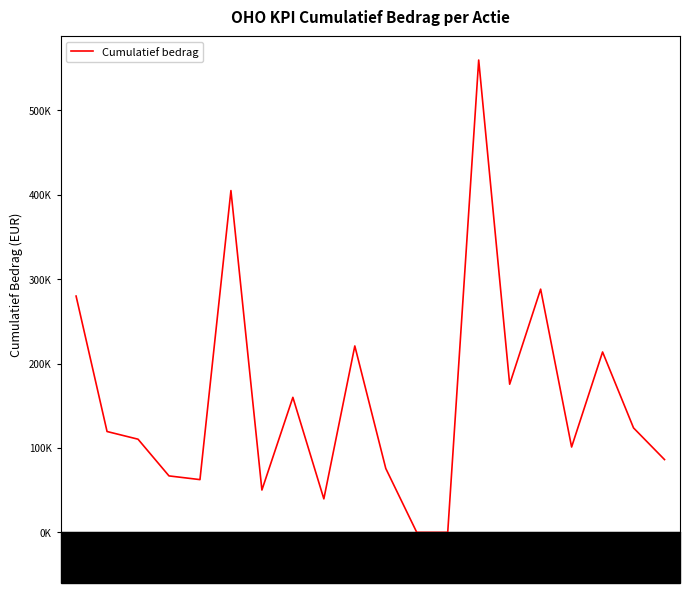

Does the chart have visible grid lines?

No